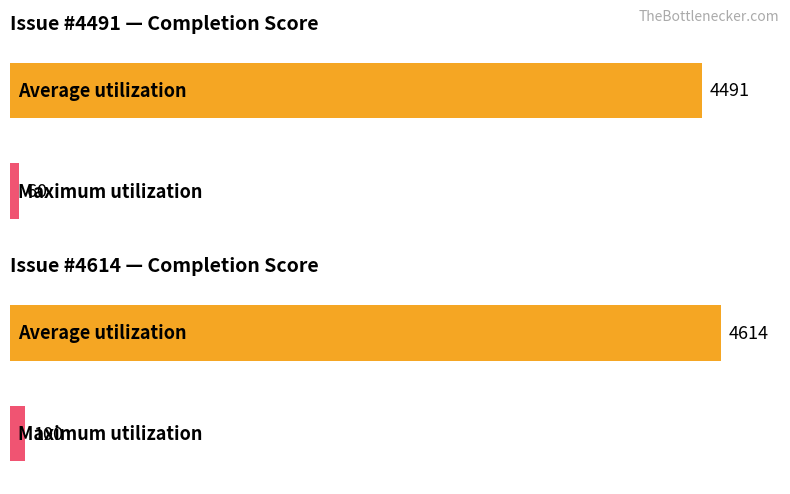

Count the number of data series in this chart.

2